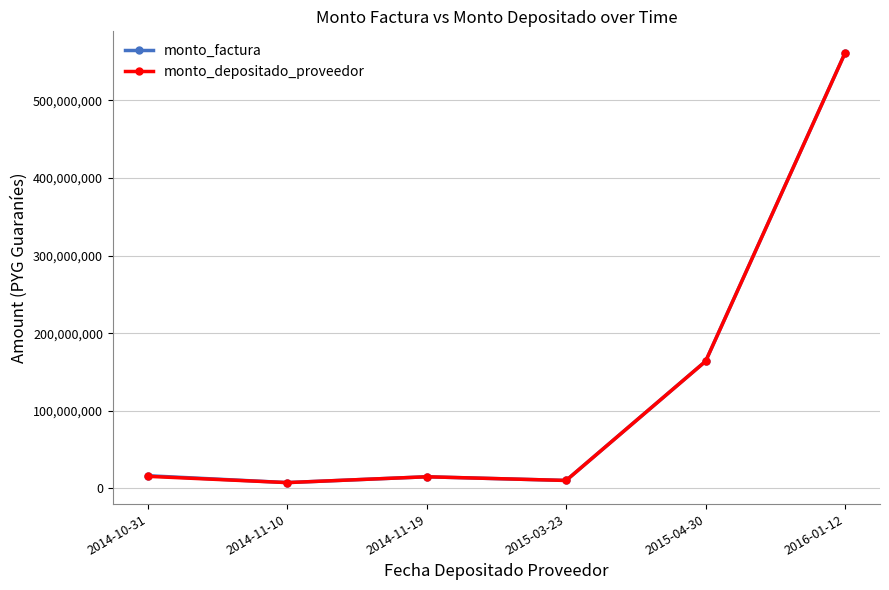

What is the difference between the second highest and second lowest values in the monto_depositado_proveedor series?

153572000